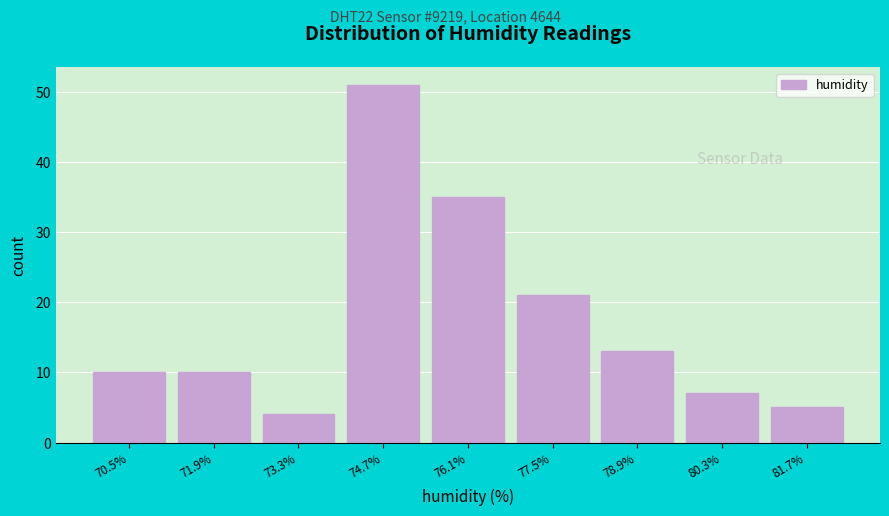

Reading right to left, transcribe all the data shown in this chart.

5	7	13	21	35	51	4	10	10